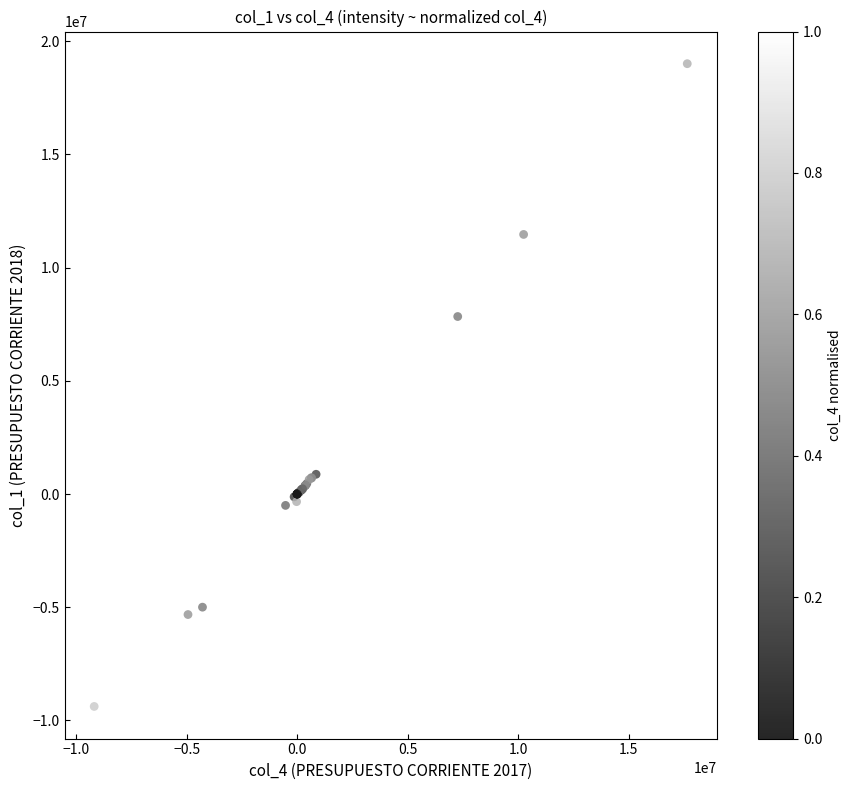

What Y value in the scatter plot is closest to 4811692?

7839066